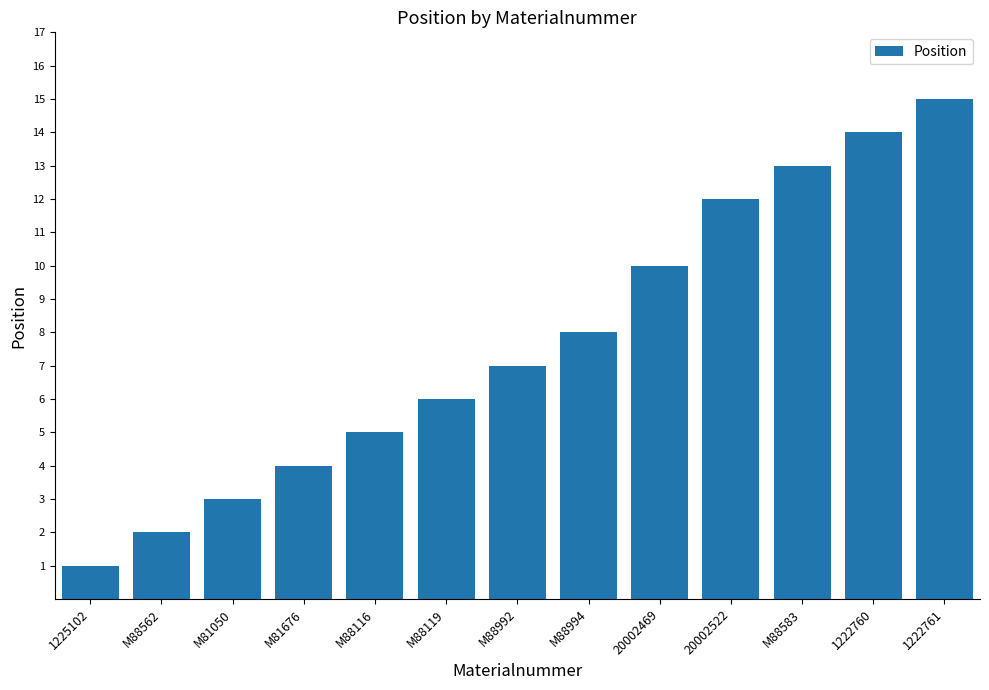

List the labels in order of value, largest first.

1222761, 1222760, M88583, 20002522, 20002469, M88994, M88992, M88119, M88116, M81676, M81050, M88562, 1225102